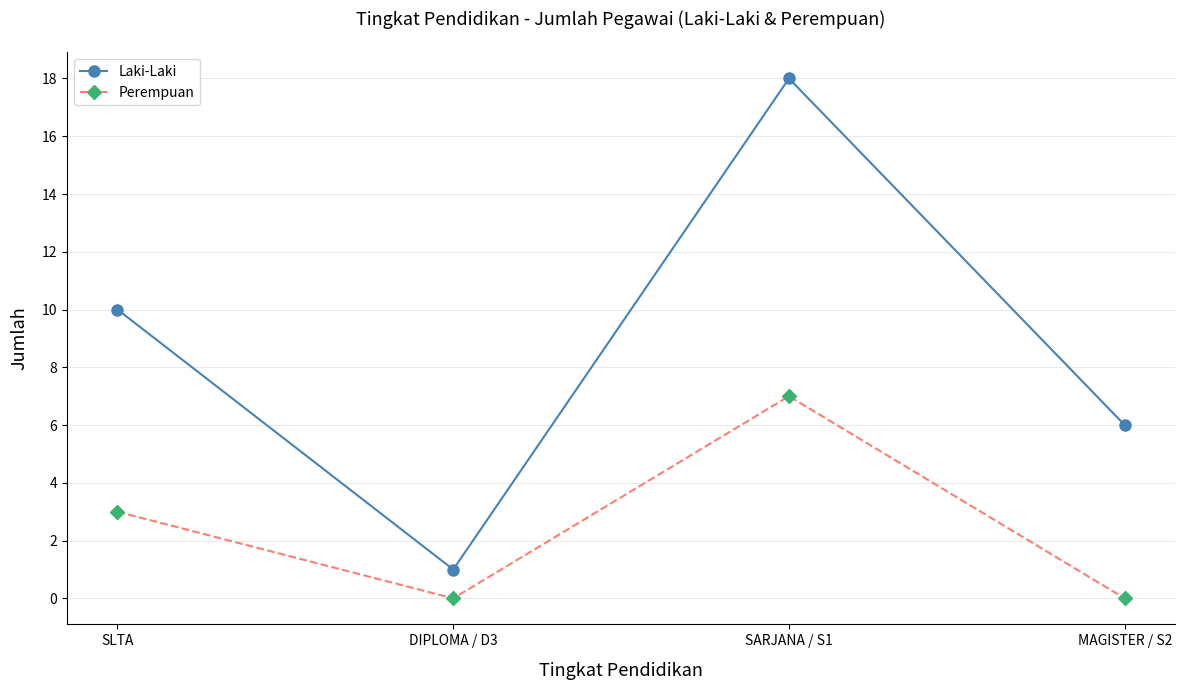

What is the sum of the Perempuan values at MAGISTER / S2 and SLTA?

3